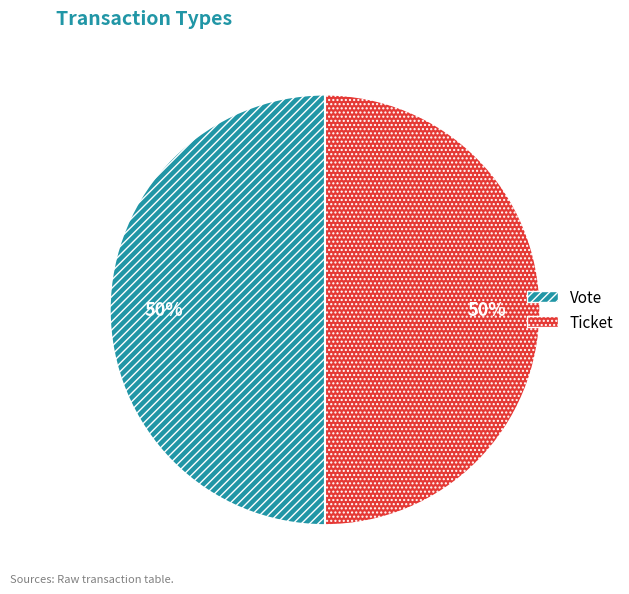

Is it true that Ticket is 1% of the pie?

False